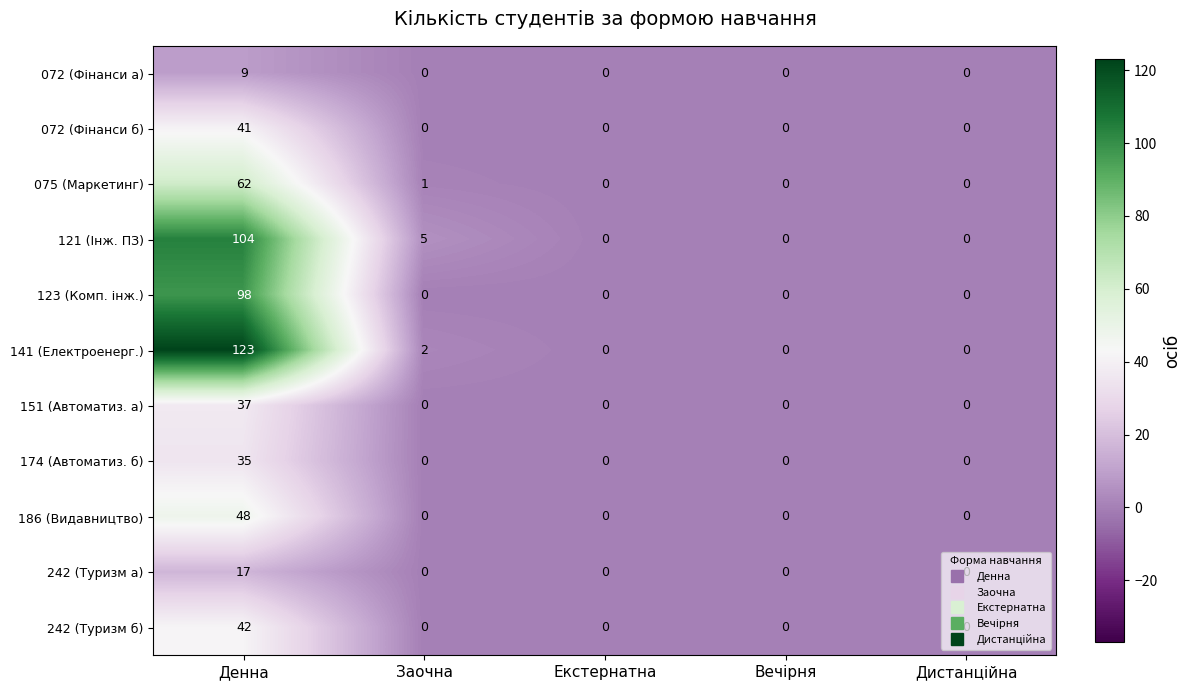

At how many categories does at least one series exceed 35?

1